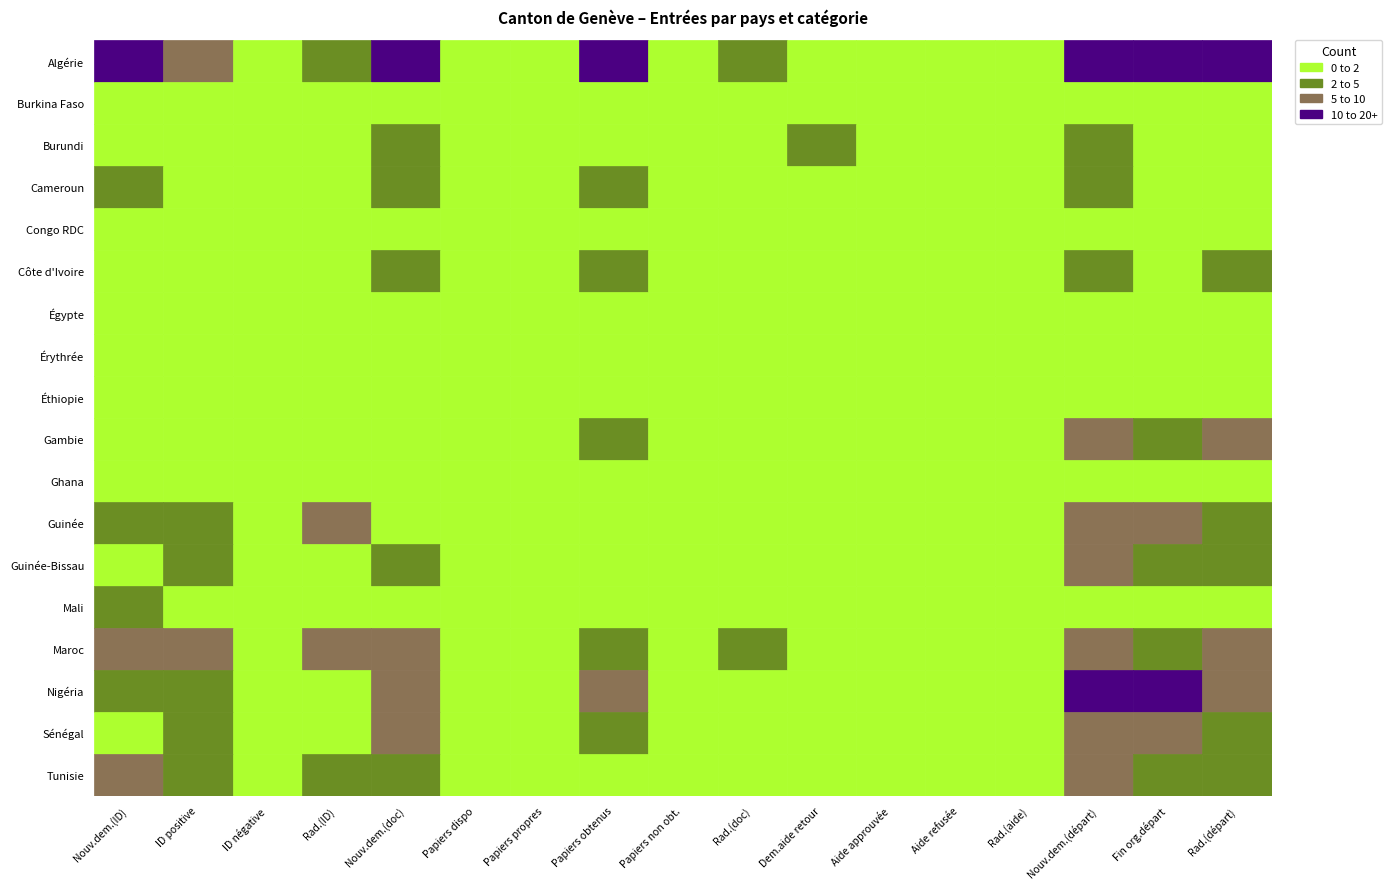

The value of Gambie at 2 is 0. True or false?

True